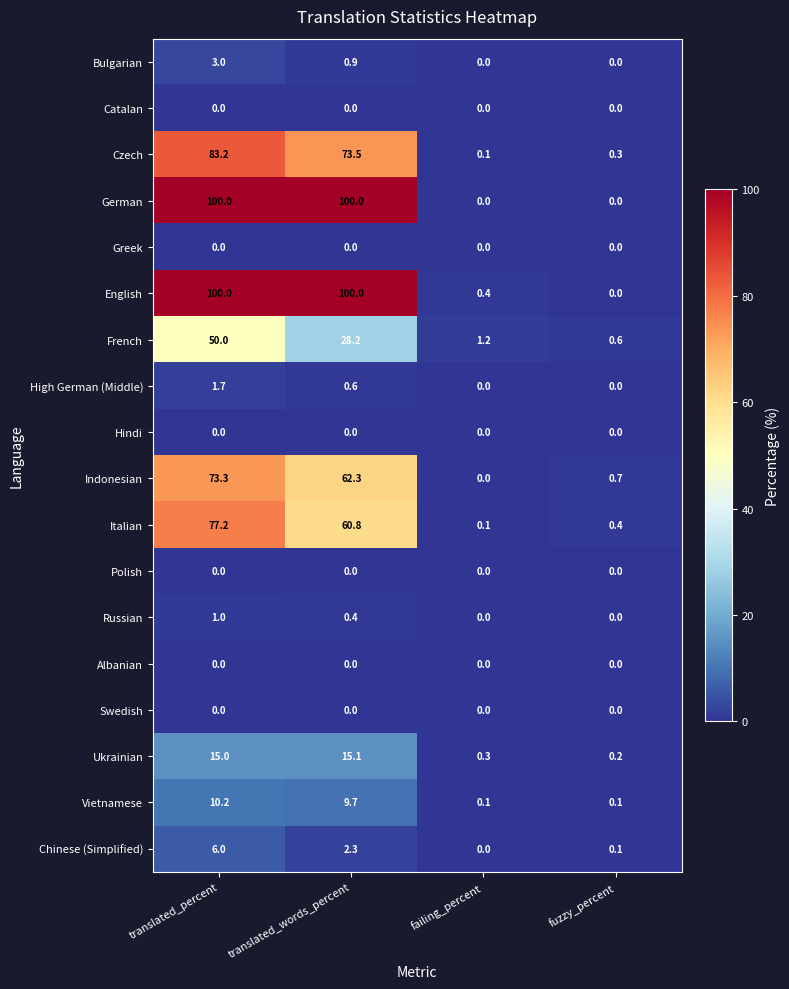

What is the total value across all series at fuzzy_percent?

2.4